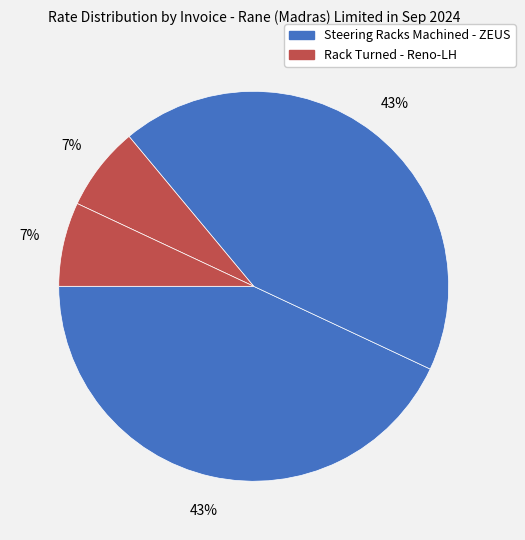

How many segments does this pie chart have?

4